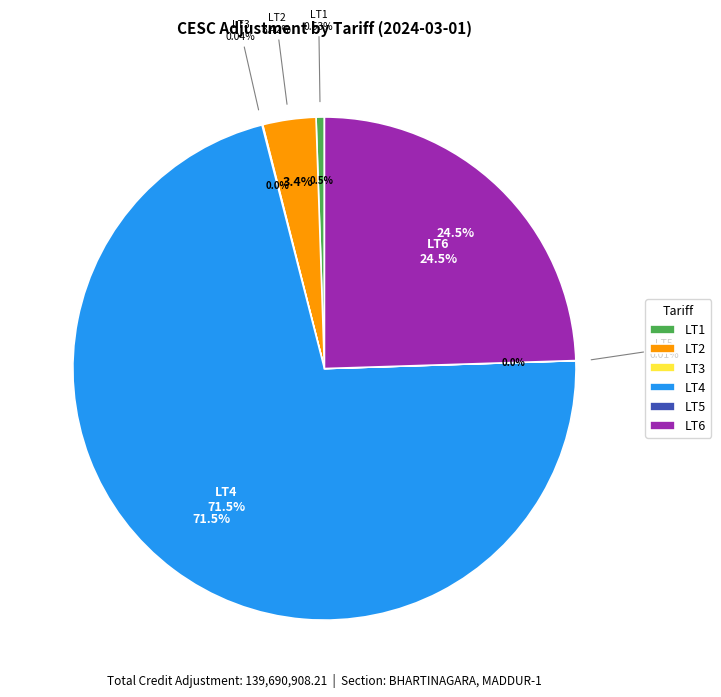

What percentage do LT4 and LT1 together represent?

72.0%